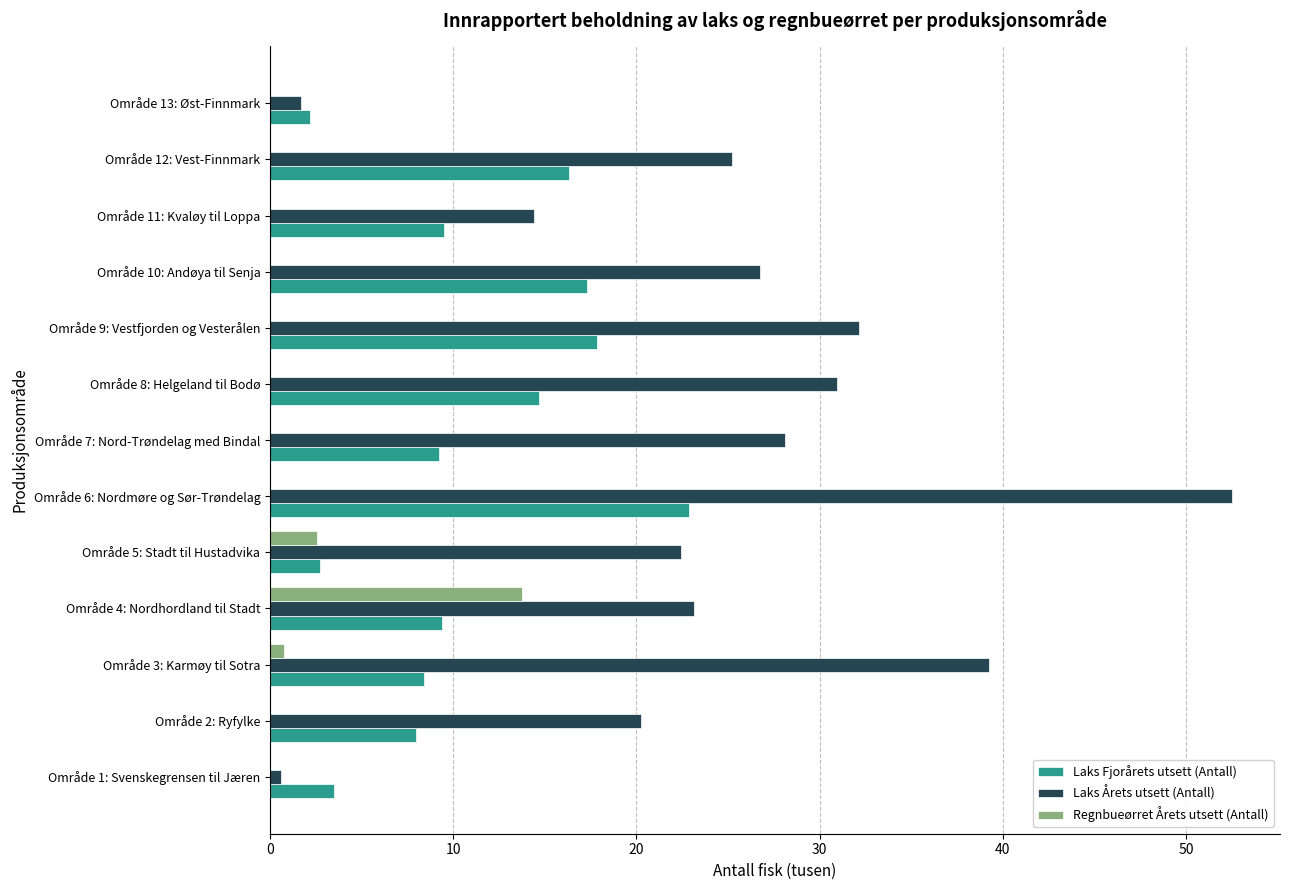

What is the sum of all Laks Fjorårets utsett (Antall) values?

141.8